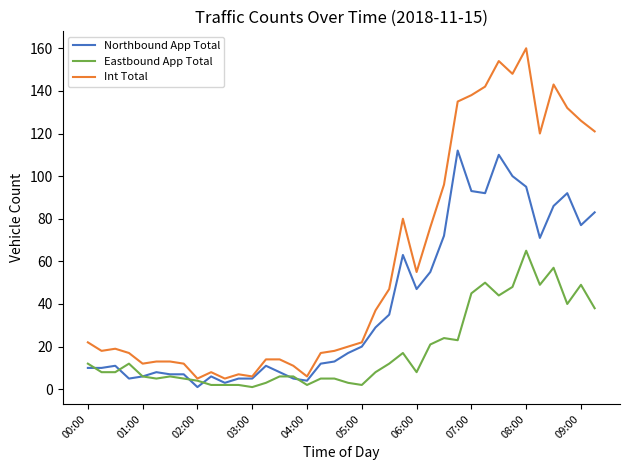

Rank the series by their maximum value, from lowest to highest.

Eastbound App Total, Northbound App Total, Int Total